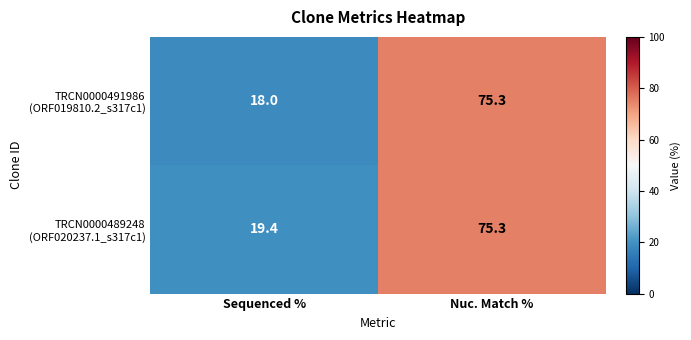

What is the difference between the highest and lowest values at Sequenced %?

1.4